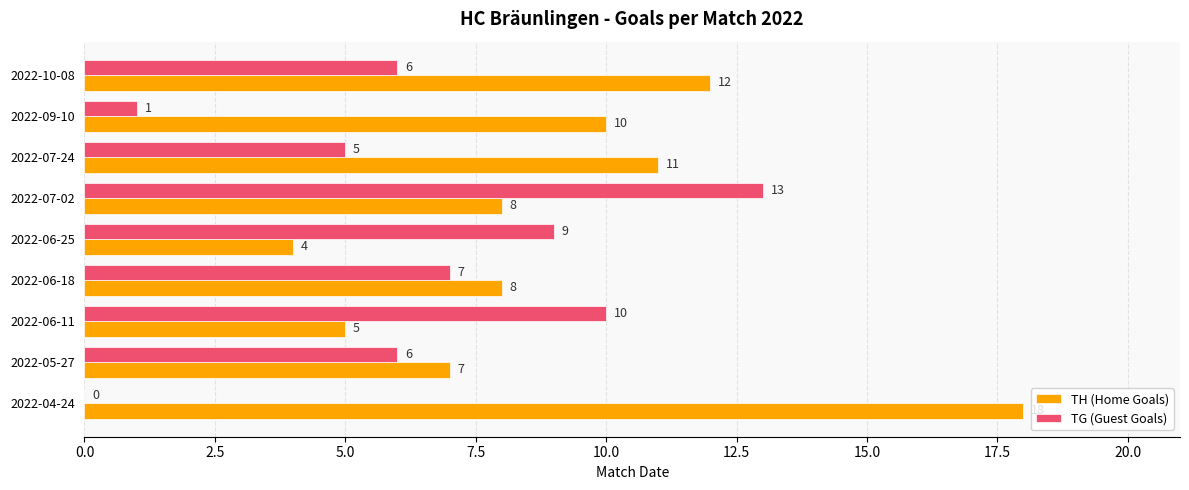

What is the maximum value shown in the chart?

18